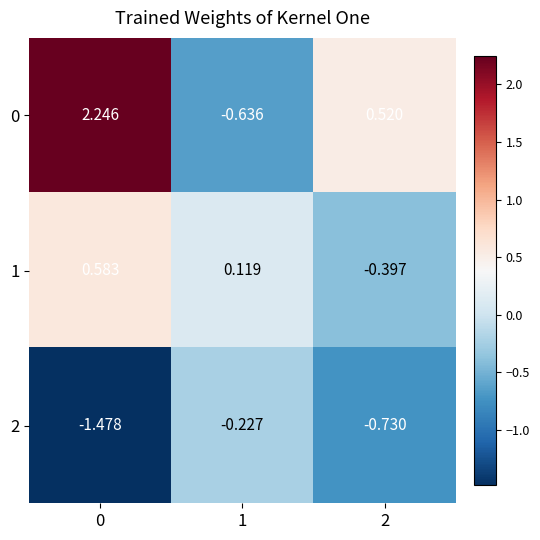

Is the value of 0 at 0 greater than the value of 2 at 2?

Yes